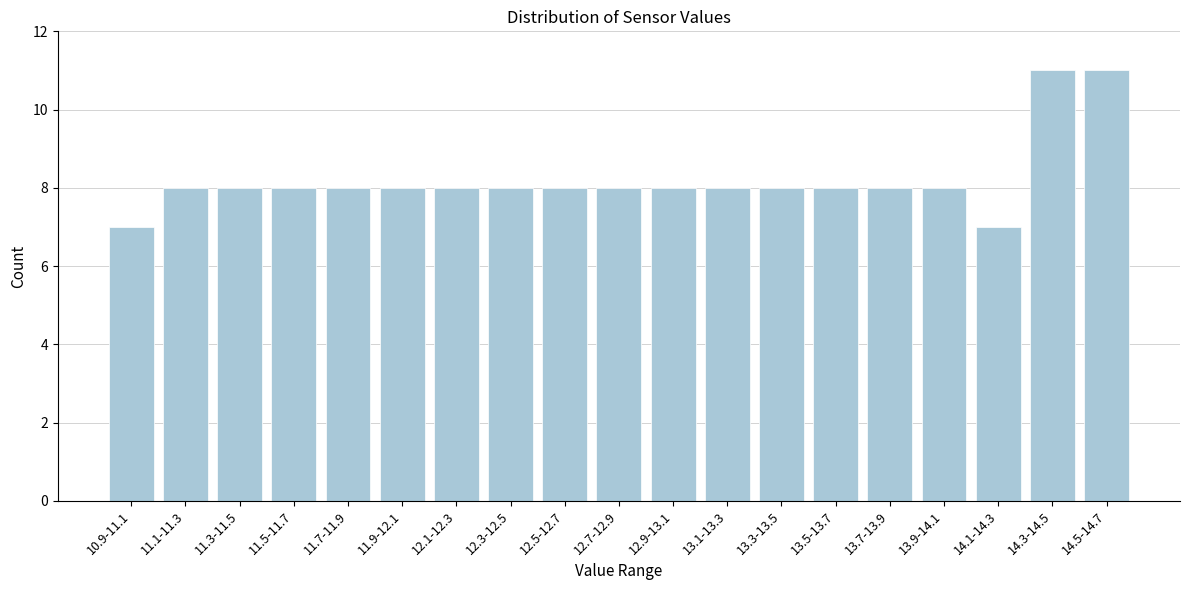

Reading left to right, list all the values displayed in this chart.

10.9-11.1=7	11.1-11.3=8	11.3-11.5=8	11.5-11.7=8	11.7-11.9=8	11.9-12.1=8	12.1-12.3=8	12.3-12.5=8	12.5-12.7=8	12.7-12.9=8	12.9-13.1=8	13.1-13.3=8	13.3-13.5=8	13.5-13.7=8	13.7-13.9=8	13.9-14.1=8	14.1-14.3=7	14.3-14.5=11	14.5-14.7=11